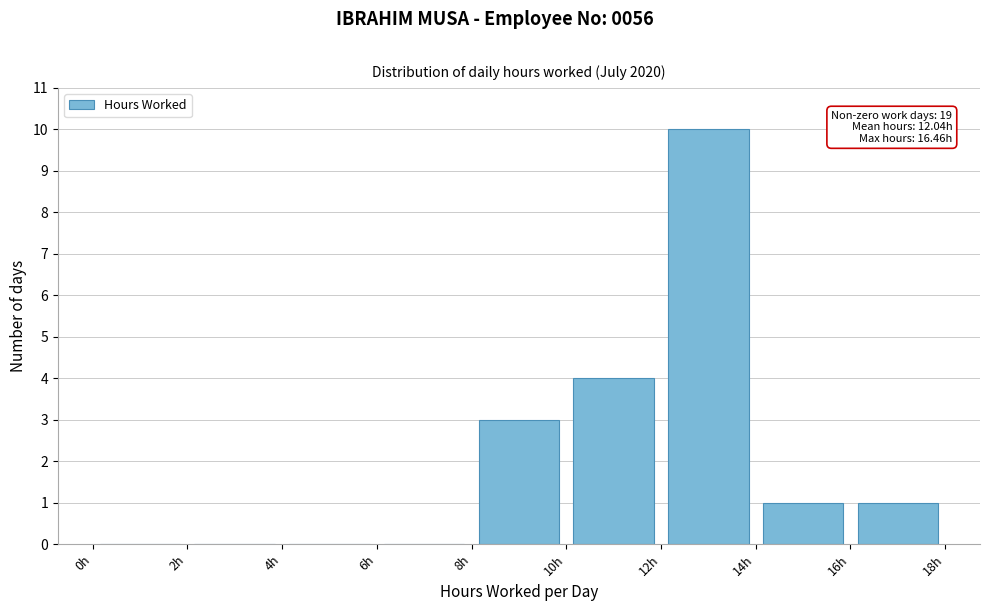

Over which range of the x-axis is the bar tallest?

12 to 14